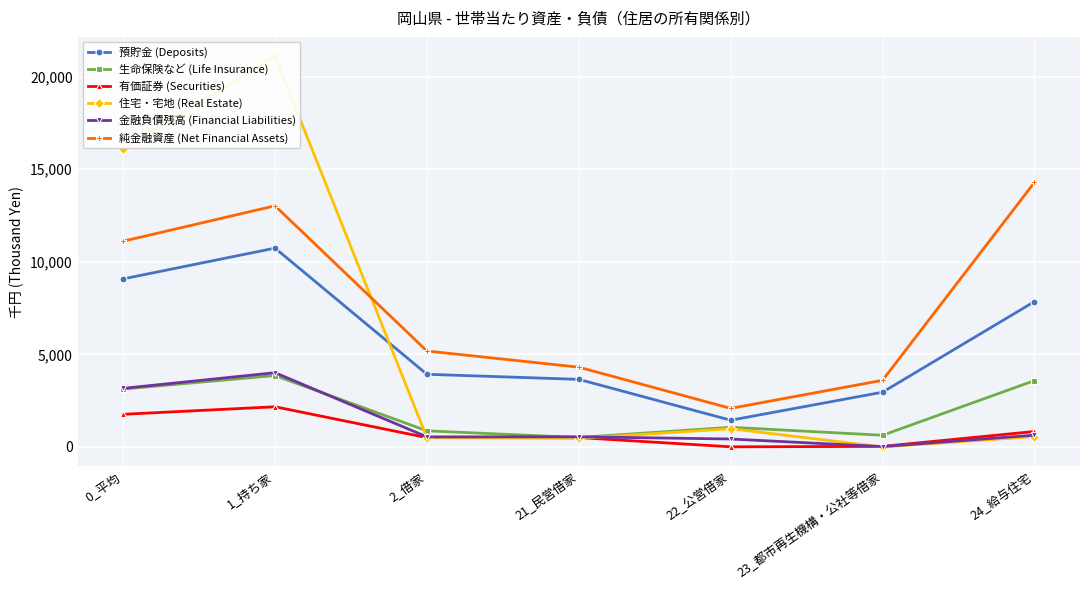

Reading right to left, list all the values displayed in this chart.

預貯金 (Deposits): 24_給与住宅=7848	23_都市再生機構・公社等借家=2957	22_公営借家=1443	21_民営借家=3649	2_借家=3923	1_持ち家=10735	0_平均=9074
生命保険など (Life Insurance): 24_給与住宅=3582	23_都市再生機構・公社等借家=631	22_公営借家=1062	21_民営借家=511	2_借家=870	1_持ち家=3856	0_平均=3128
有価証券 (Securities): 24_給与住宅=835	23_都市再生機構・公社等借家=31	22_公営借家=7	21_民営借家=507	2_借家=502	1_持ち家=2170	0_平均=1763
住宅・宅地 (Real Estate): 24_給与住宅=559	23_都市再生機構・公社等借家=0	22_公営借家=986	21_民営借家=460	2_借家=503	1_持ち家=21085	0_平均=16065
金融負債残高 (Financial Liabilities): 24_給与住宅=637	23_都市再生機構・公社等借家=20	22_公営借家=429	21_民営借家=548	2_借家=544	1_持ち家=4009	0_平均=3164
純金融資産 (Net Financial Assets): 24_給与住宅=14283	23_都市再生機構・公社等借家=3599	22_公営借家=2083	21_民営借家=4307	2_借家=5180	1_持ち家=13019	0_平均=11108